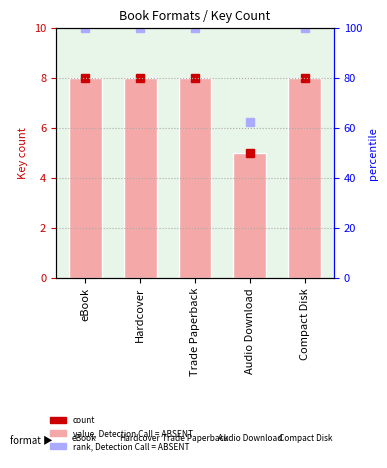

What value does the data have at Hardcover?

8